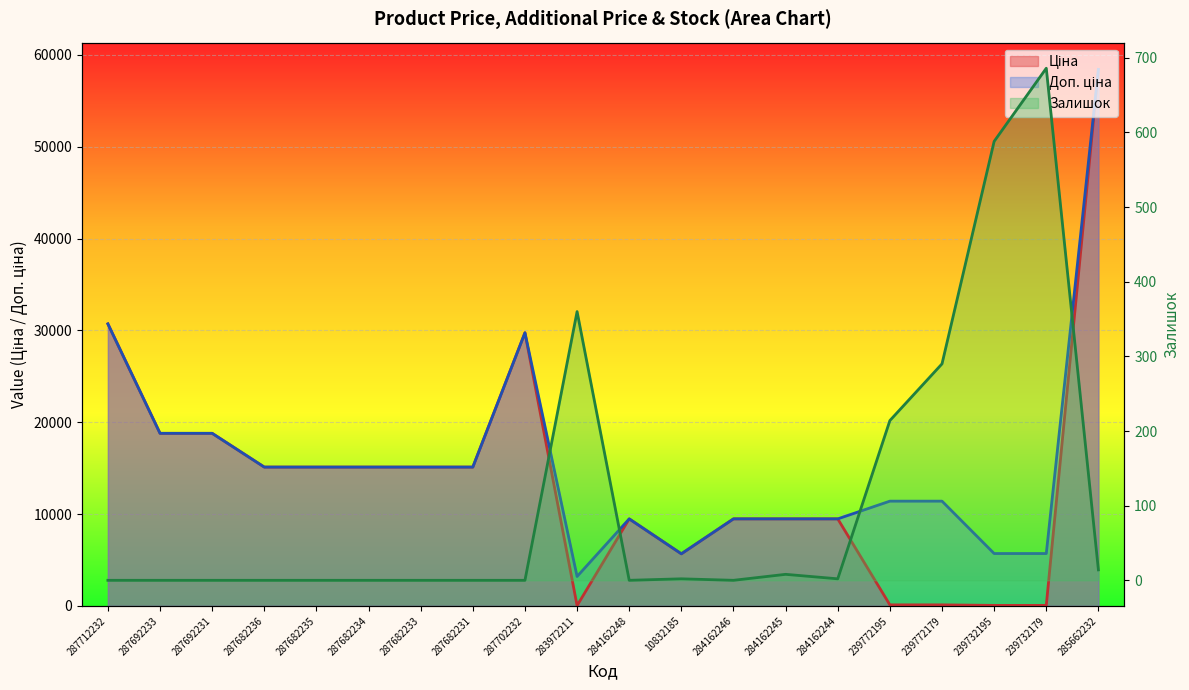

What is the difference between the maximum and minimum values in the Ціна series?

58394.5